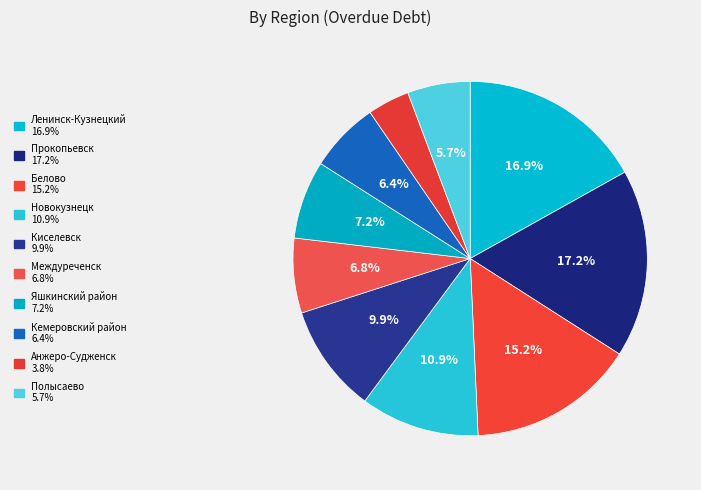

To the nearest percent, what is the difference between the largest and smallest slice percentages?

13%